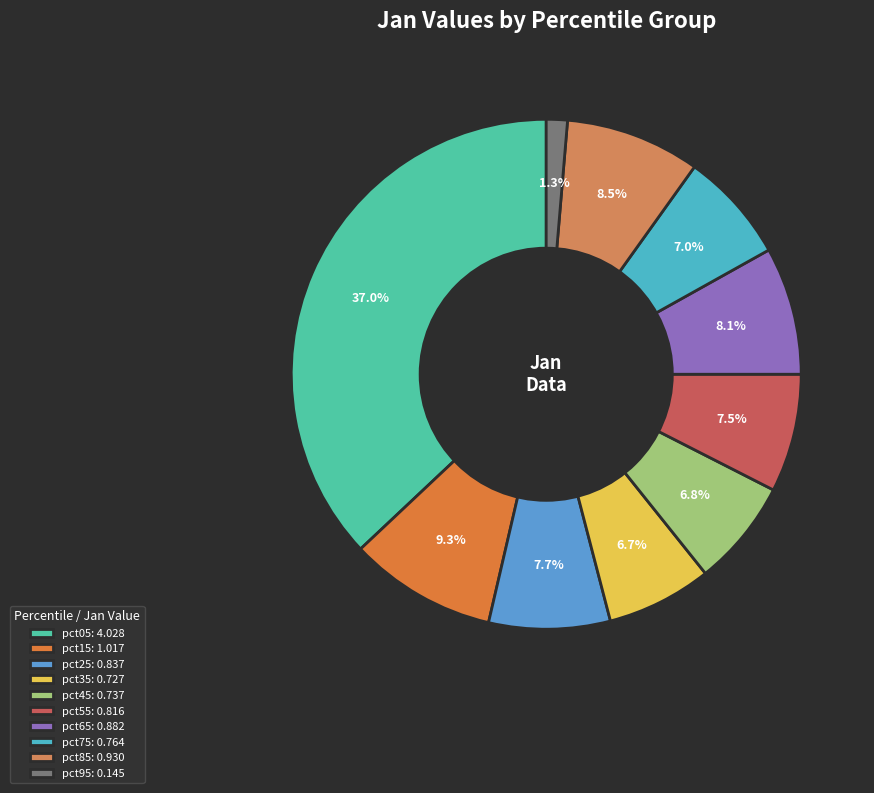

How many segments does this pie chart have?

10